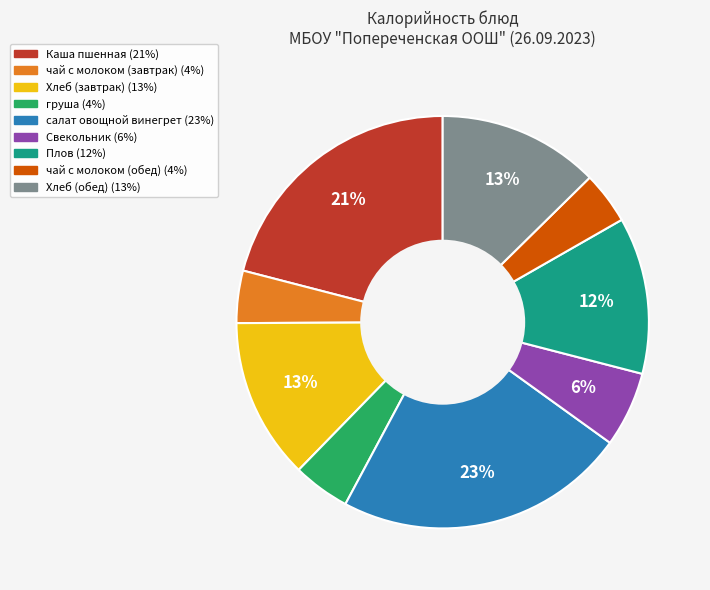

What is the largest slice in the pie chart?

салат овощной винегрет